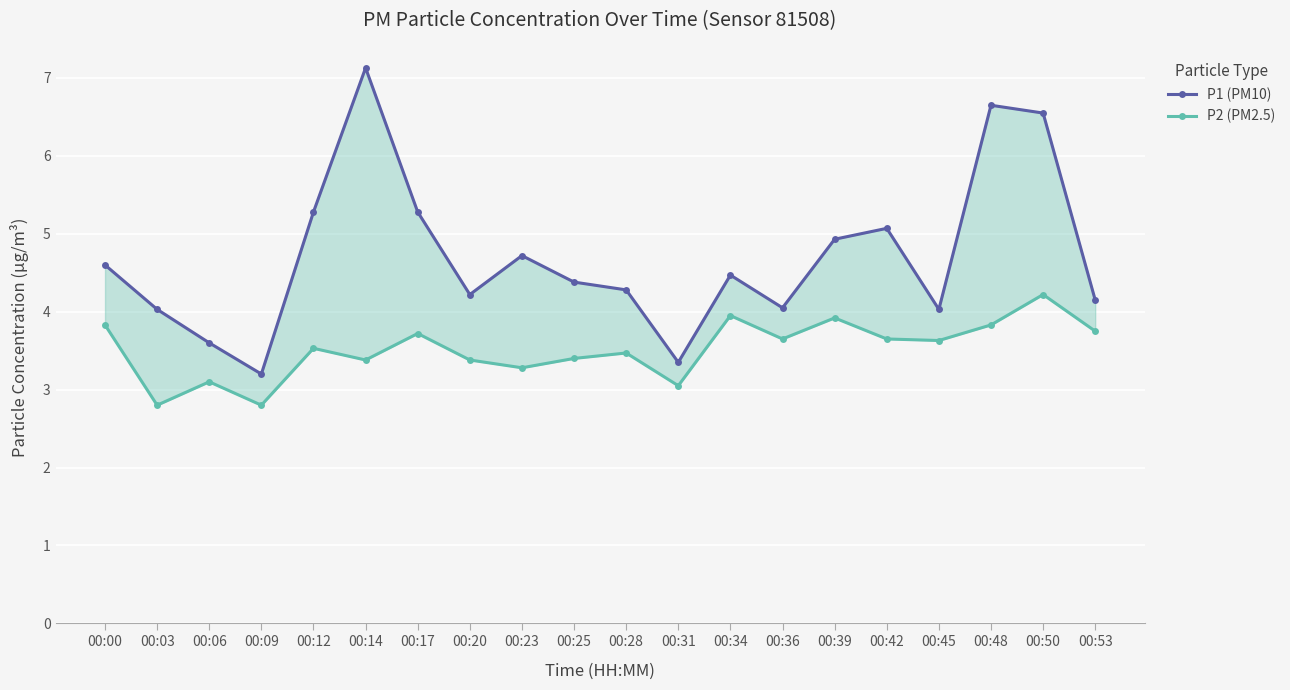

Between 00:28 and 00:45, which series saw the biggest shift?

P1 (PM10)